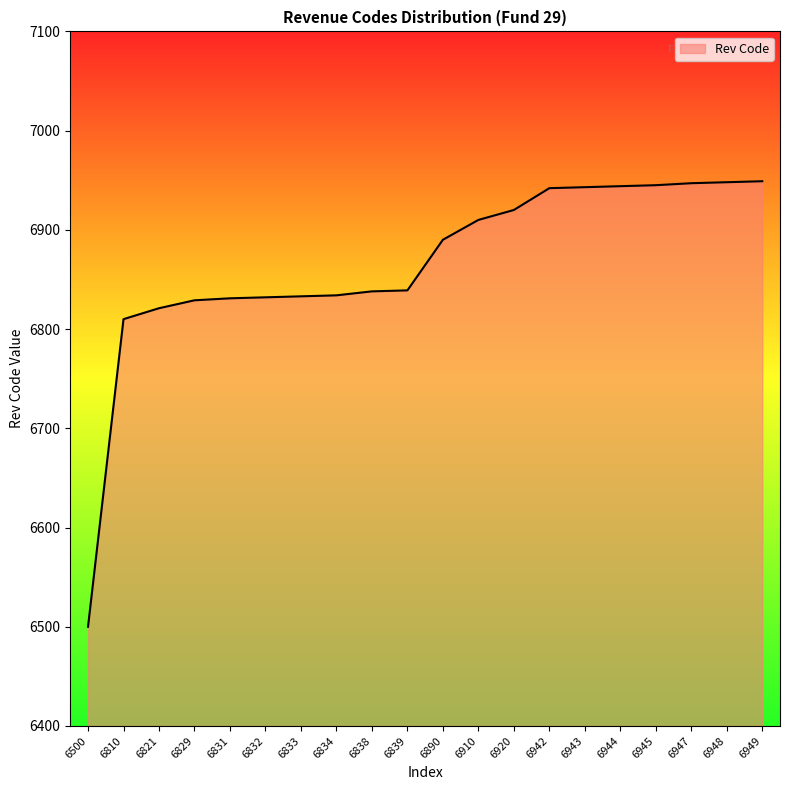

Which label corresponds to the smallest value in the chart?

6500